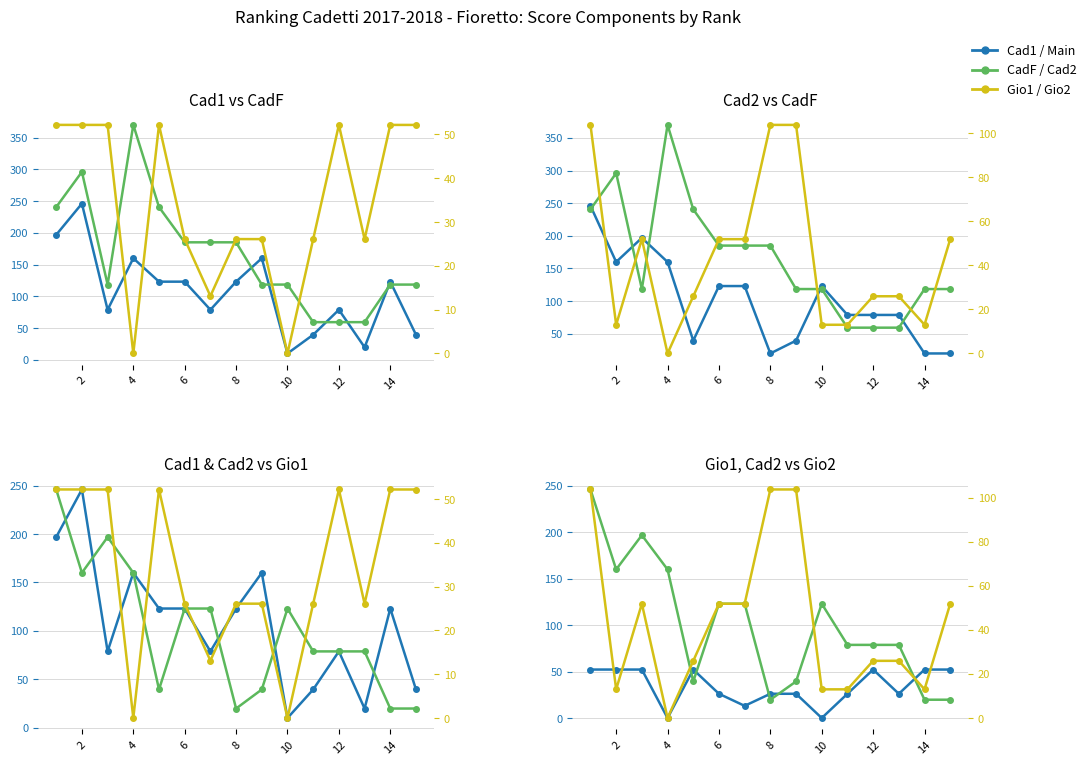

Does the chart have visible grid lines?

Yes